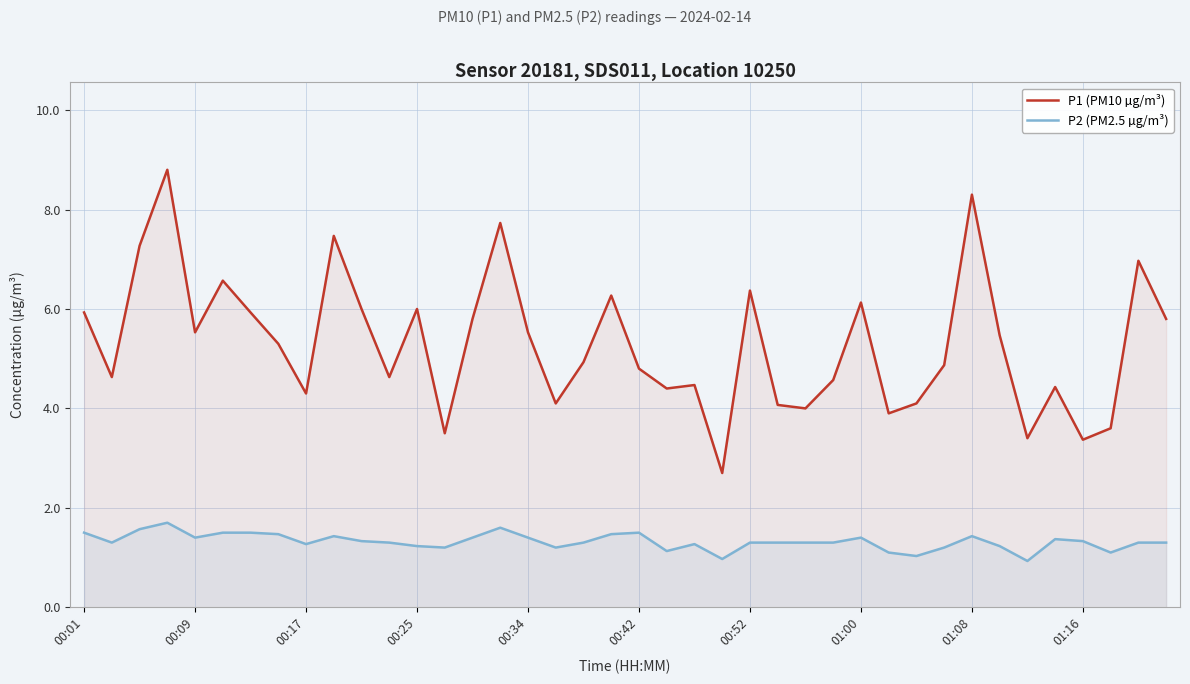

Count the number of data series in this chart.

2